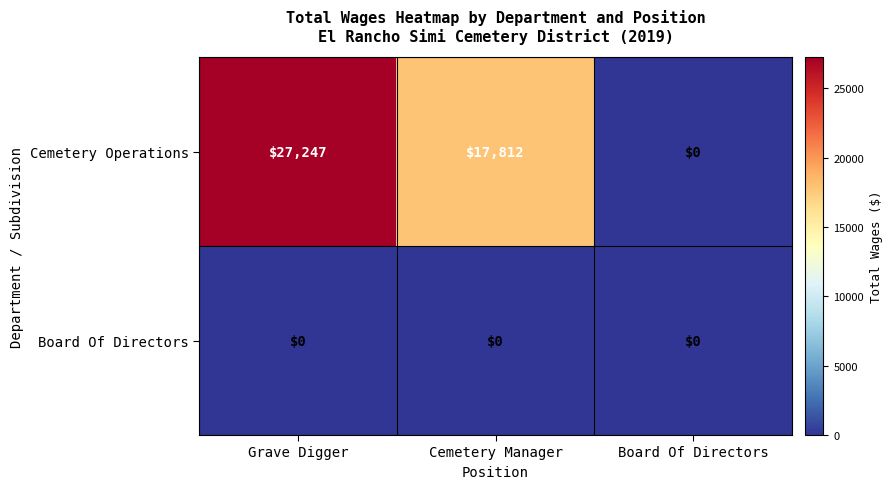

How many positive values does the Cemetery Operations series have?

2